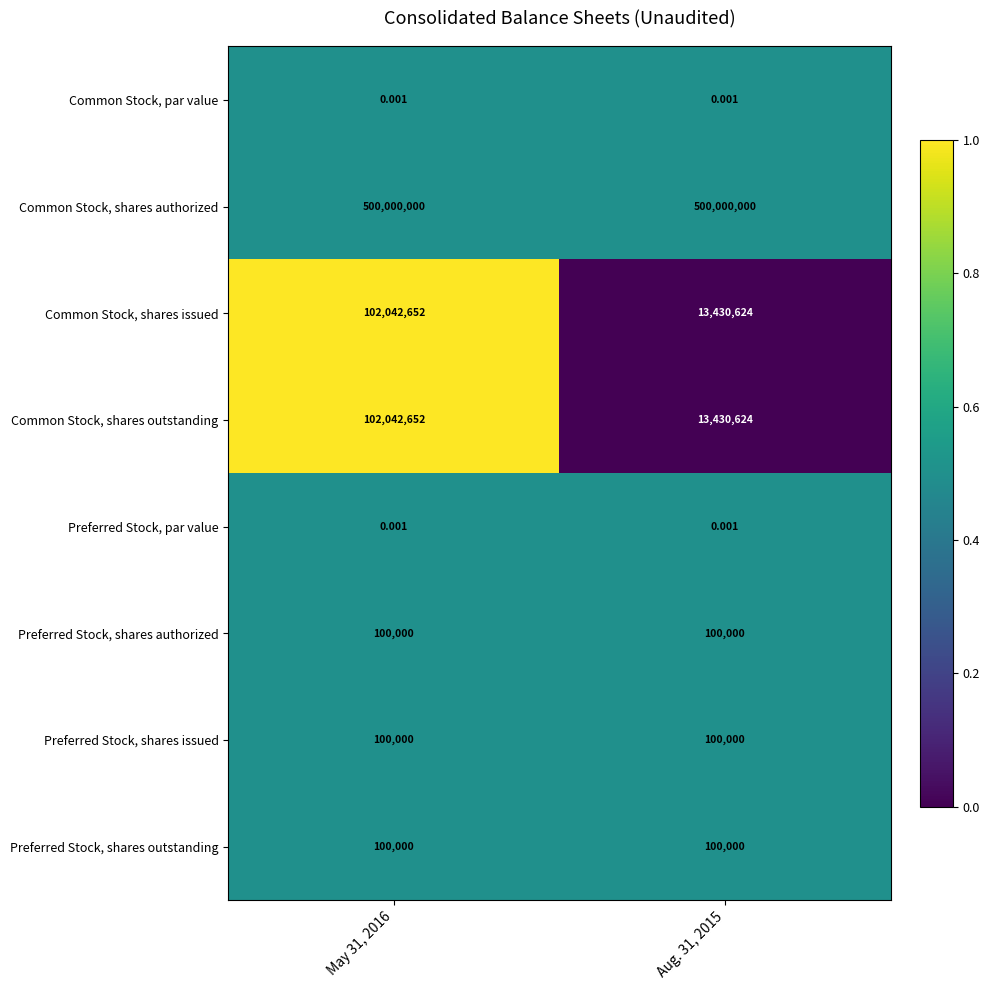

Is the value of Common Stock, shares issued at May 31, 2016 greater than the value of Preferred Stock, shares outstanding at Aug. 31, 2015?

Yes